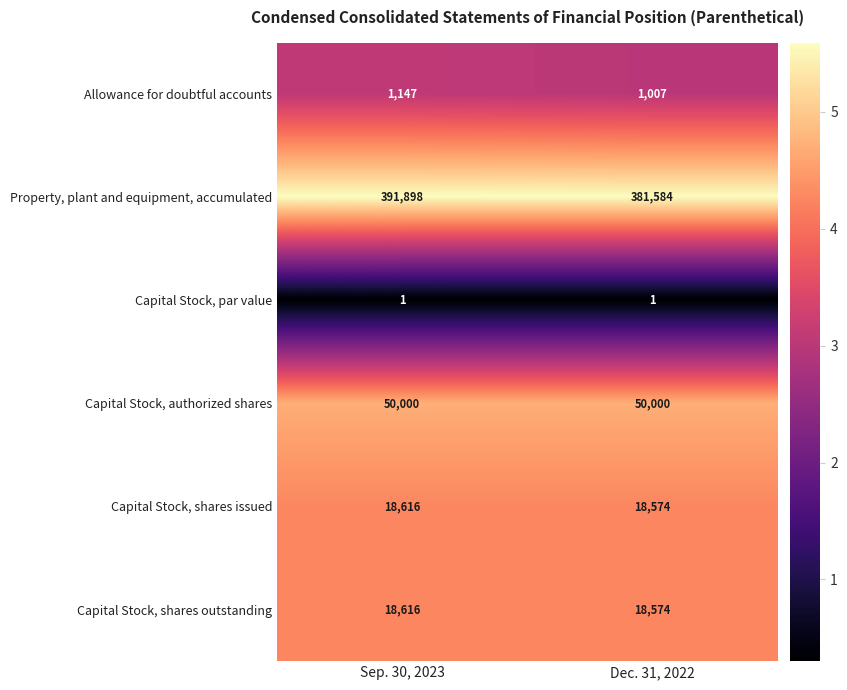

Which label corresponds to the largest value in the chart?

Sep. 30, 2023